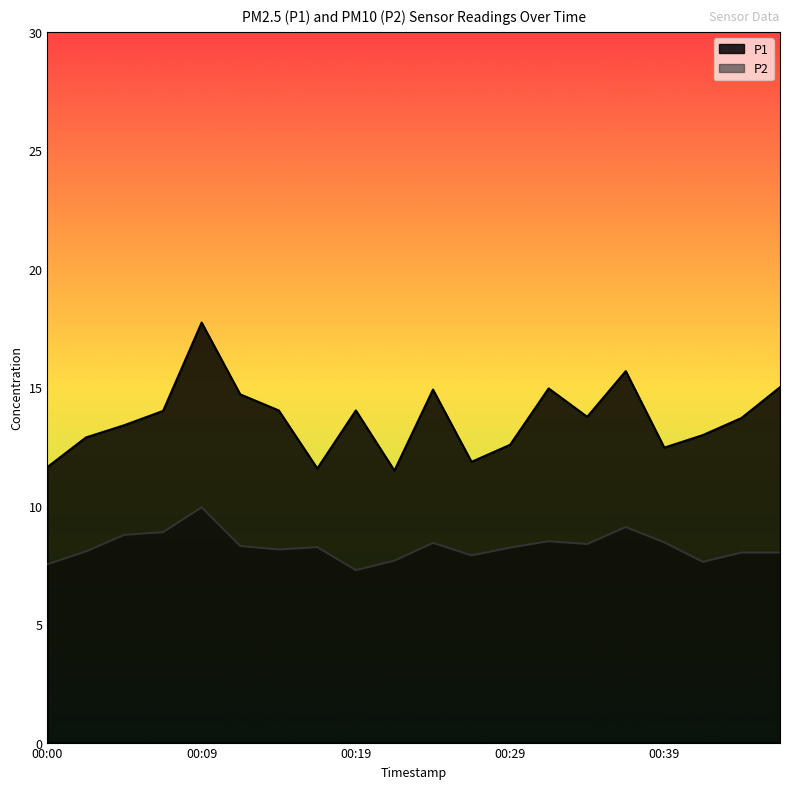

What value does the P2 series have at 00:09?

9.9